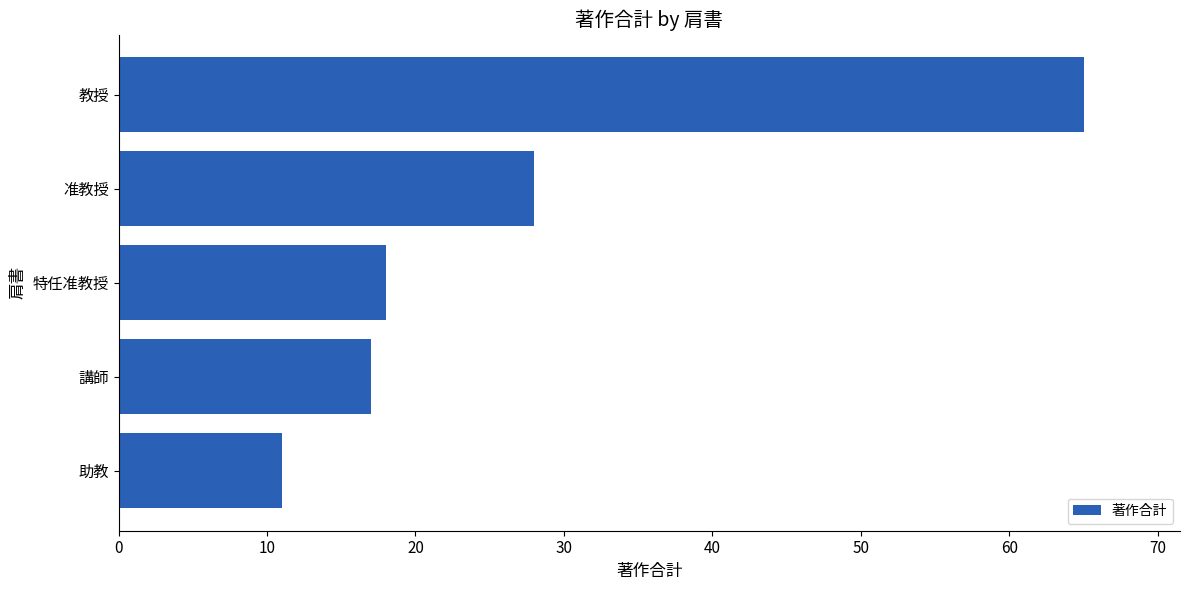

The value at 准教授 is 28. True or false?

True